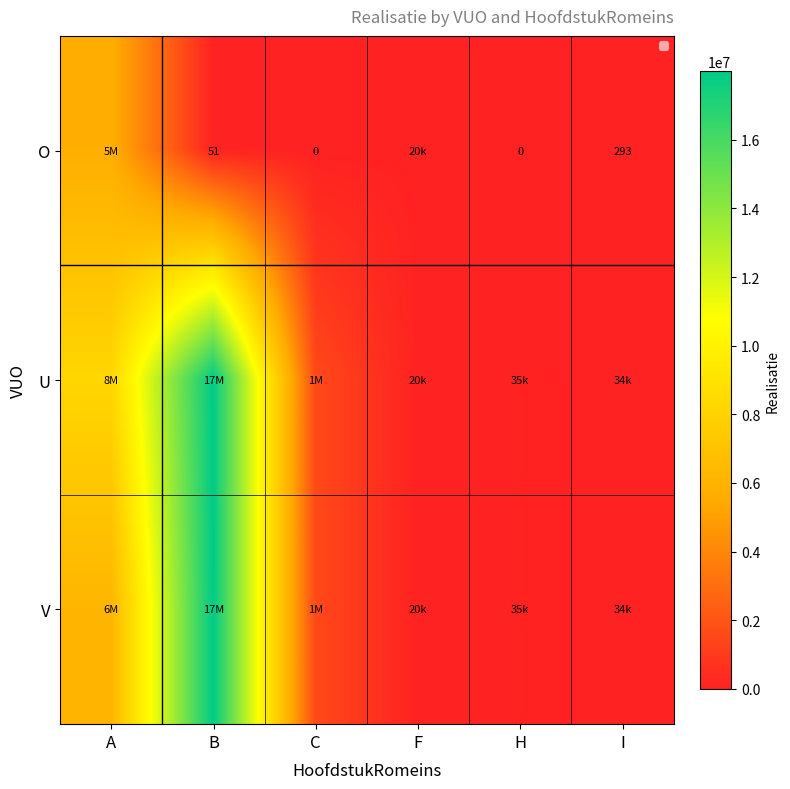

True or false: O has a value of 441 at I.

False